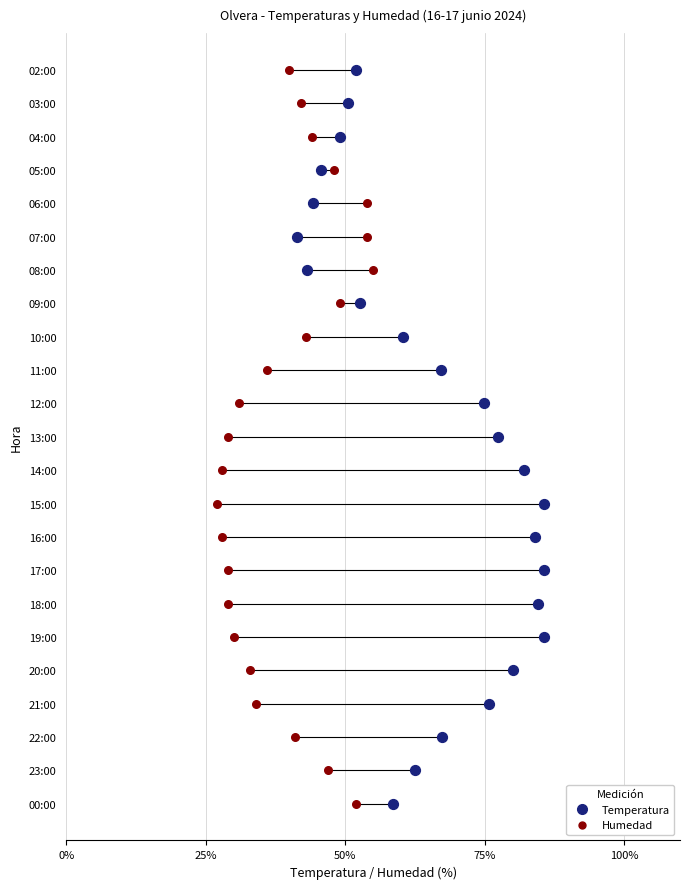

What are all the series names shown in the legend?

Temperatura, Humedad